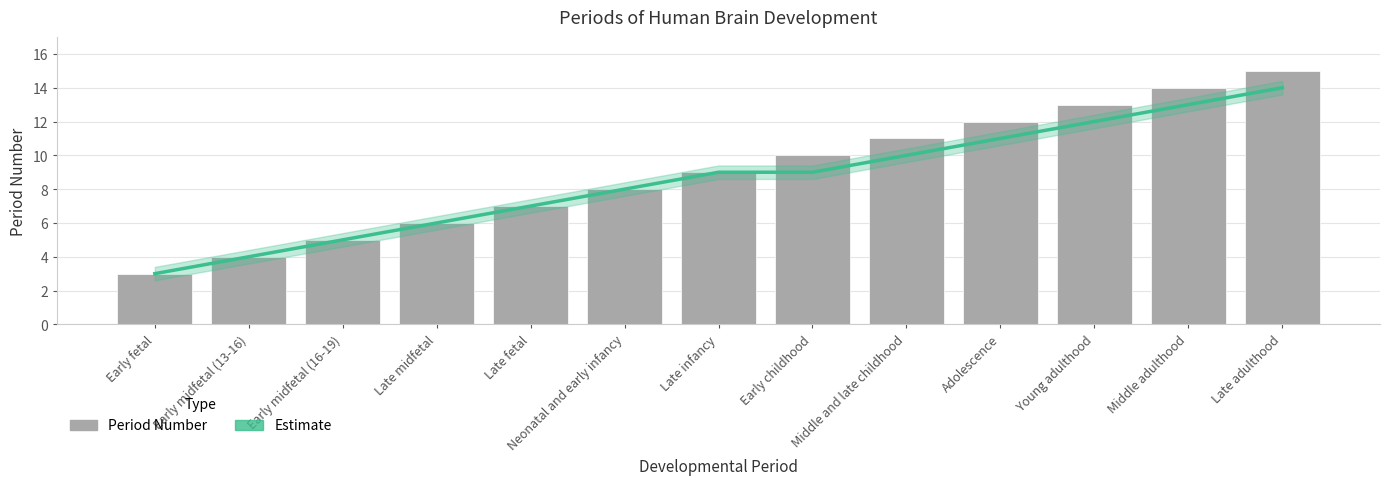

What is the maximum value for Estimate?

14